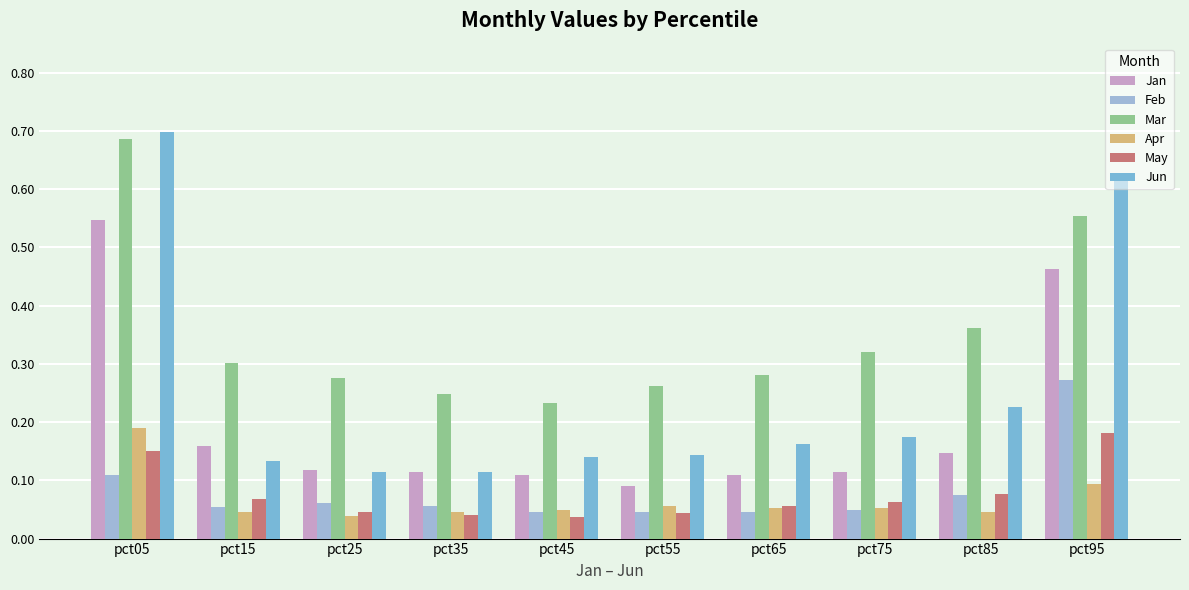

True or false: Feb has a value of 0.0 at pct05.

False